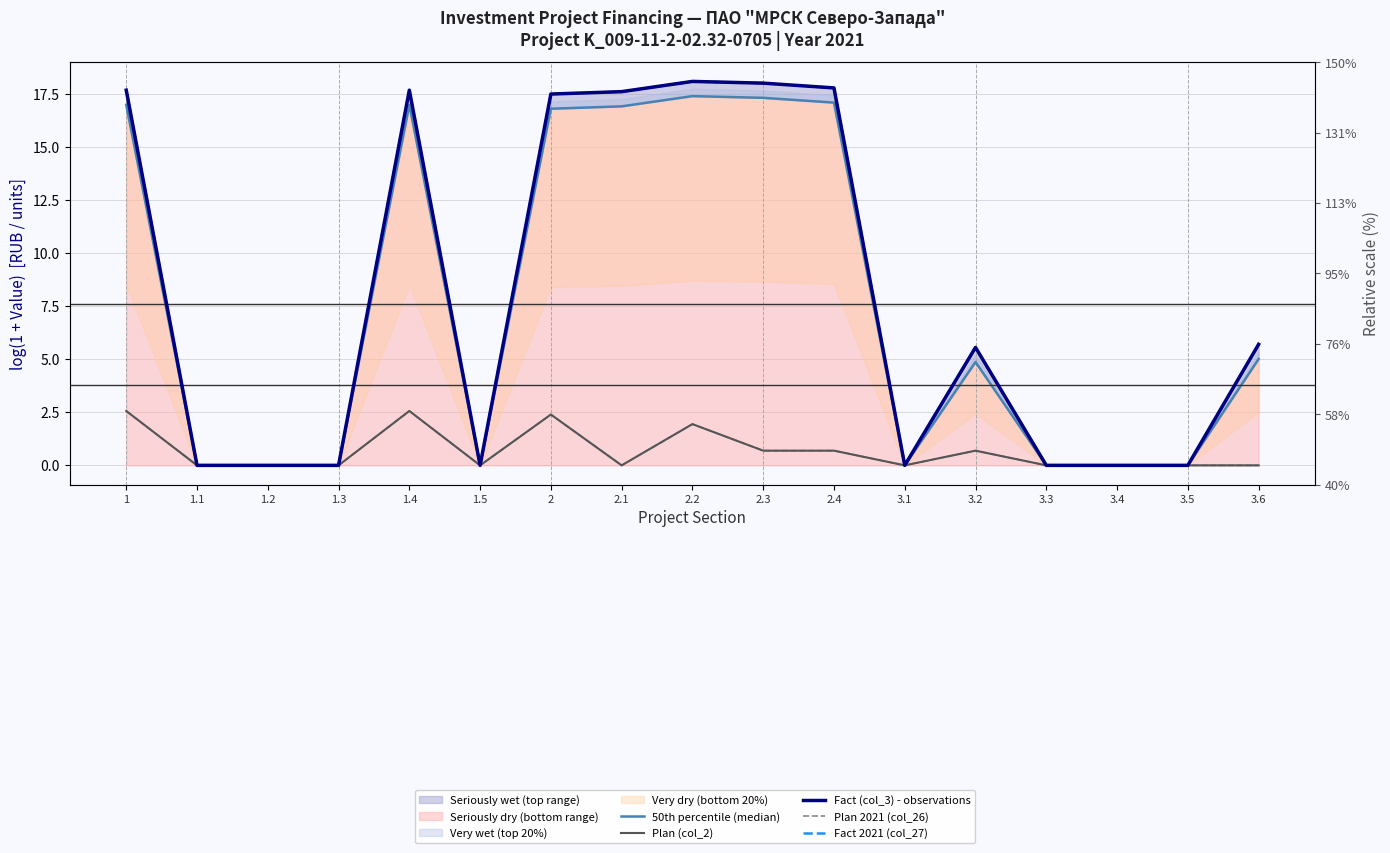

True or false: Plan (col_2) and Fact 2021 (col_27) cross at least once.

False